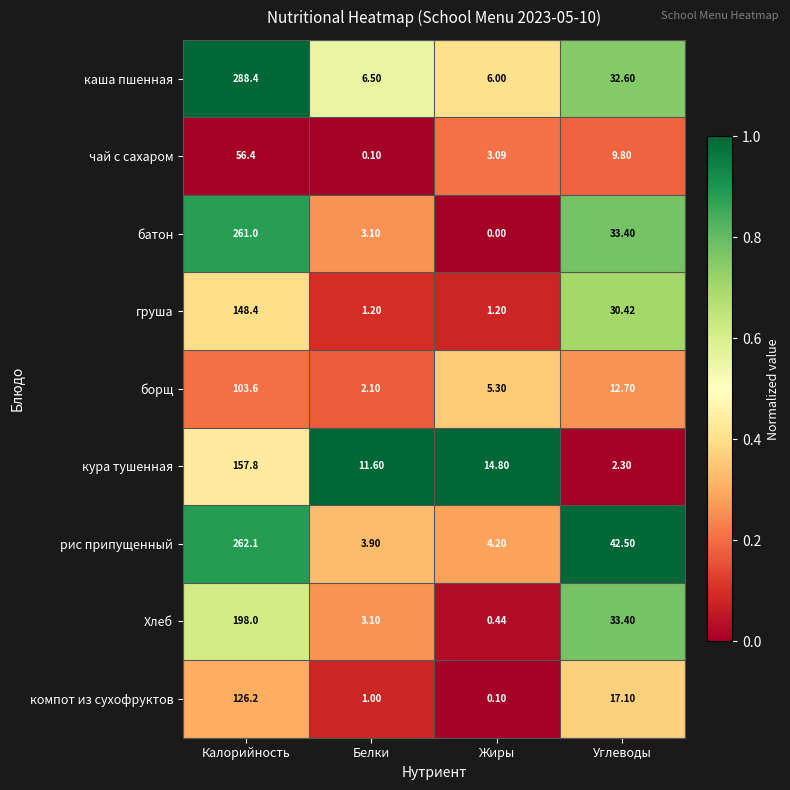

At which label is рис припущенный closest to 133?

Углеводы